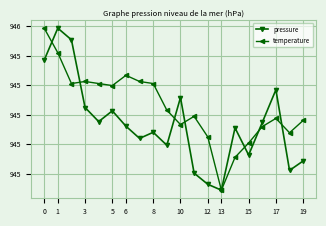

What is the label of the 2nd point from the left?

1